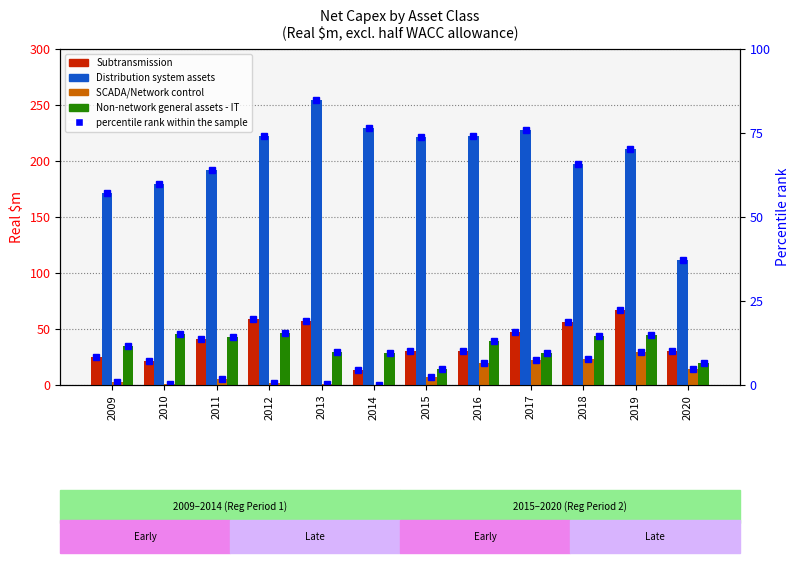

List the labels in order of Subtransmission value, largest first.

2019, 2012, 2013, 2018, 2017, 2011, 2020, 2016, 2015, 2009, 2010, 2014